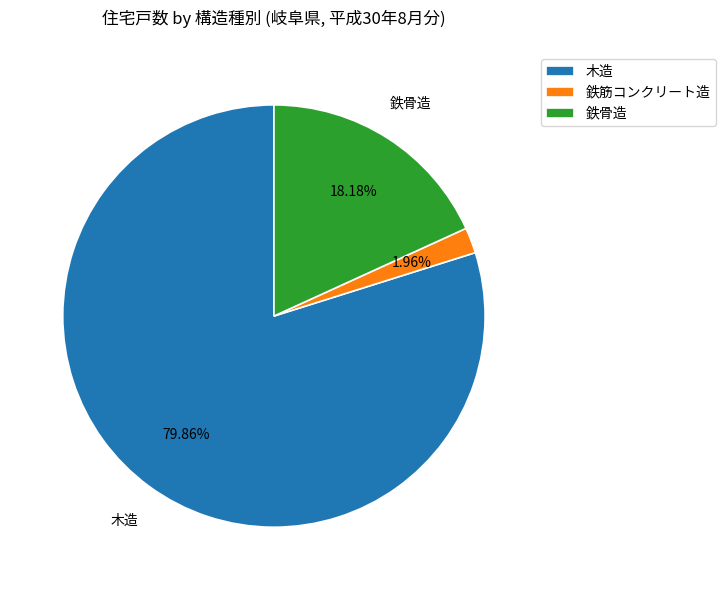

Count the number of slices in the pie.

3